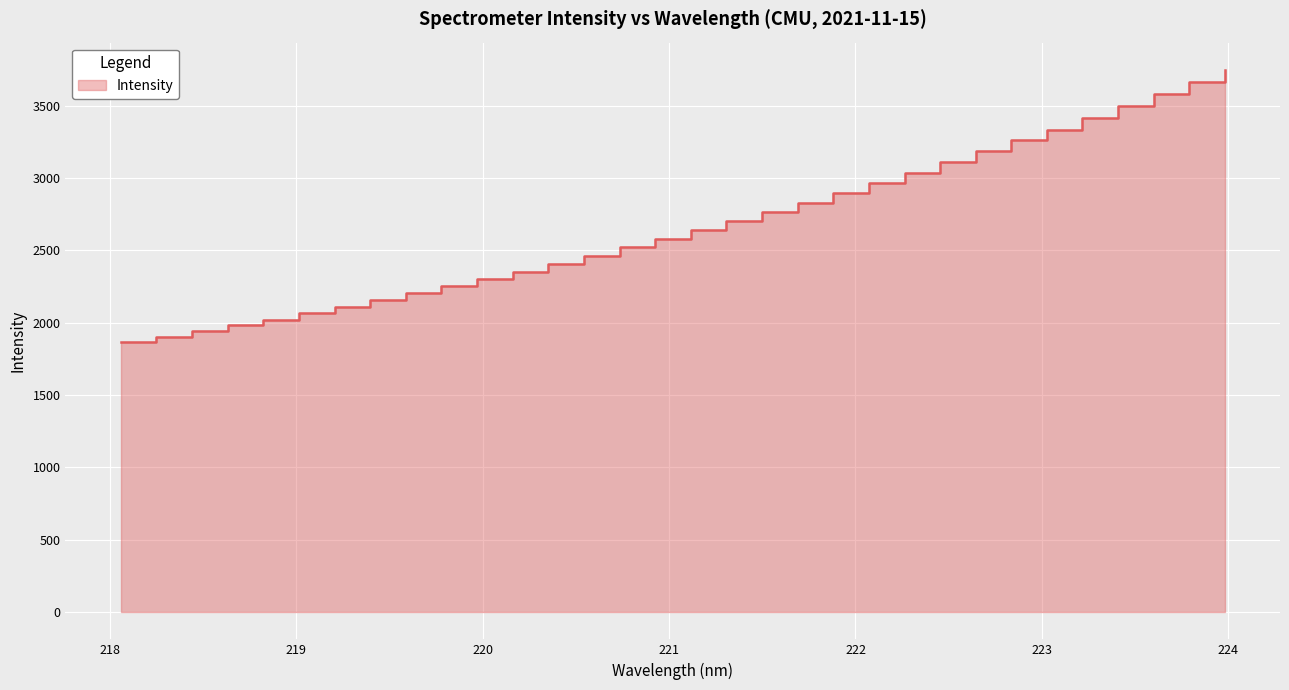

What is the difference between the values at 219.3979 and 218.442?

214.4